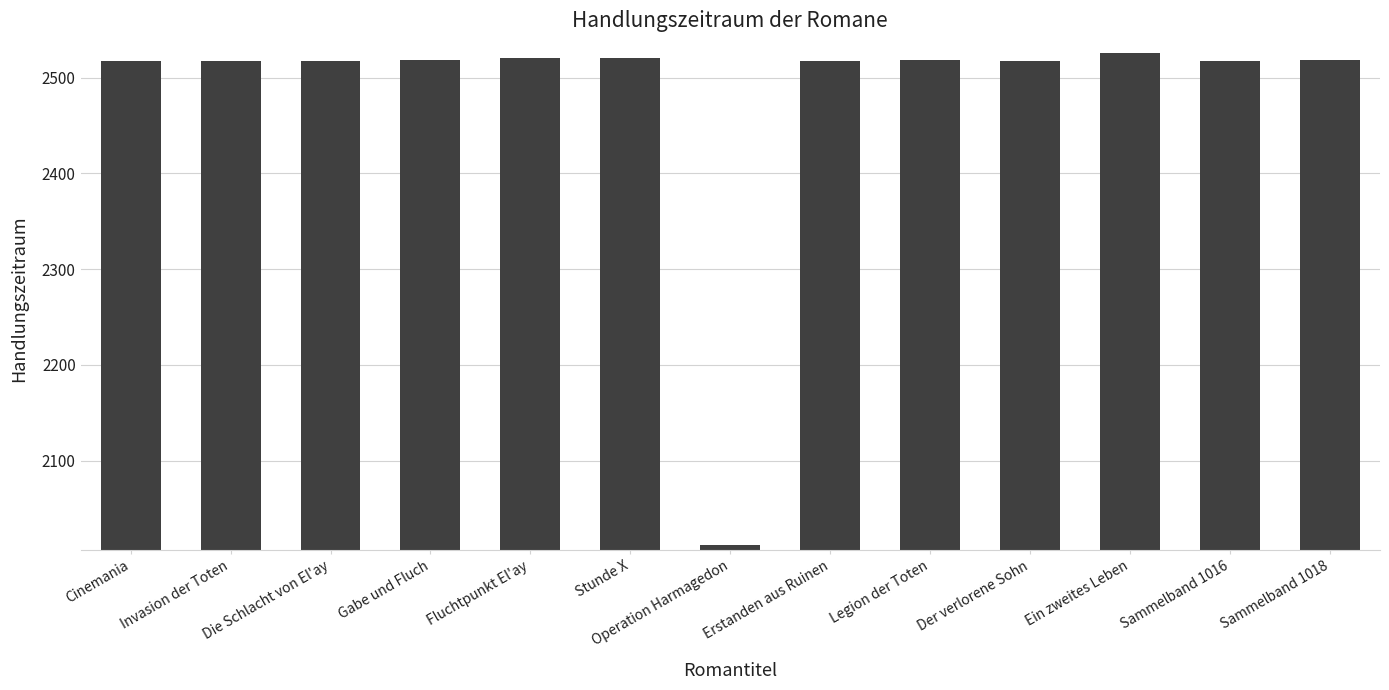

Which category has the lowest value across all series?

Operation Harmagedon